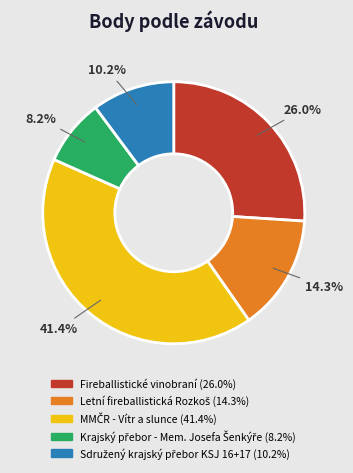

Does any single category account for the majority?

No